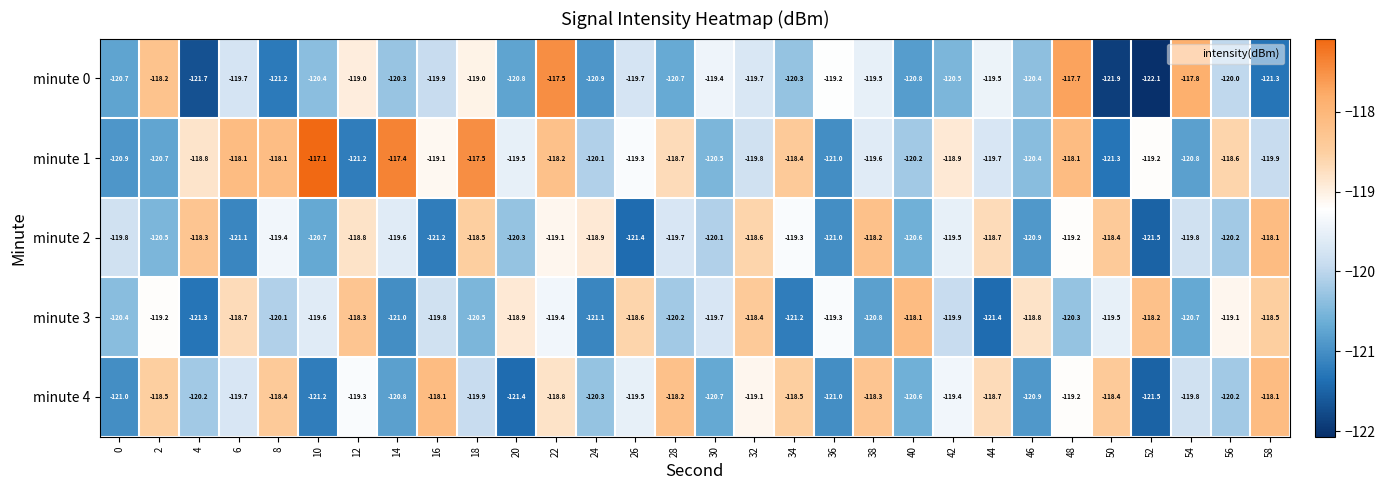

What is the sum of the minute 1 values at 4 and 34?

-237.2